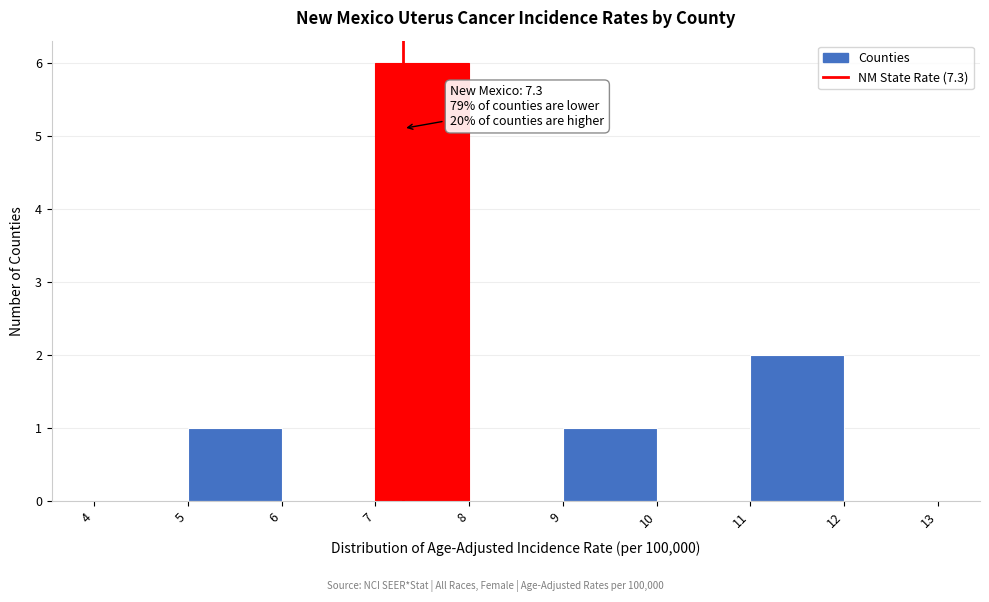

Which range on the x-axis has the tallest bar?

7 to 8